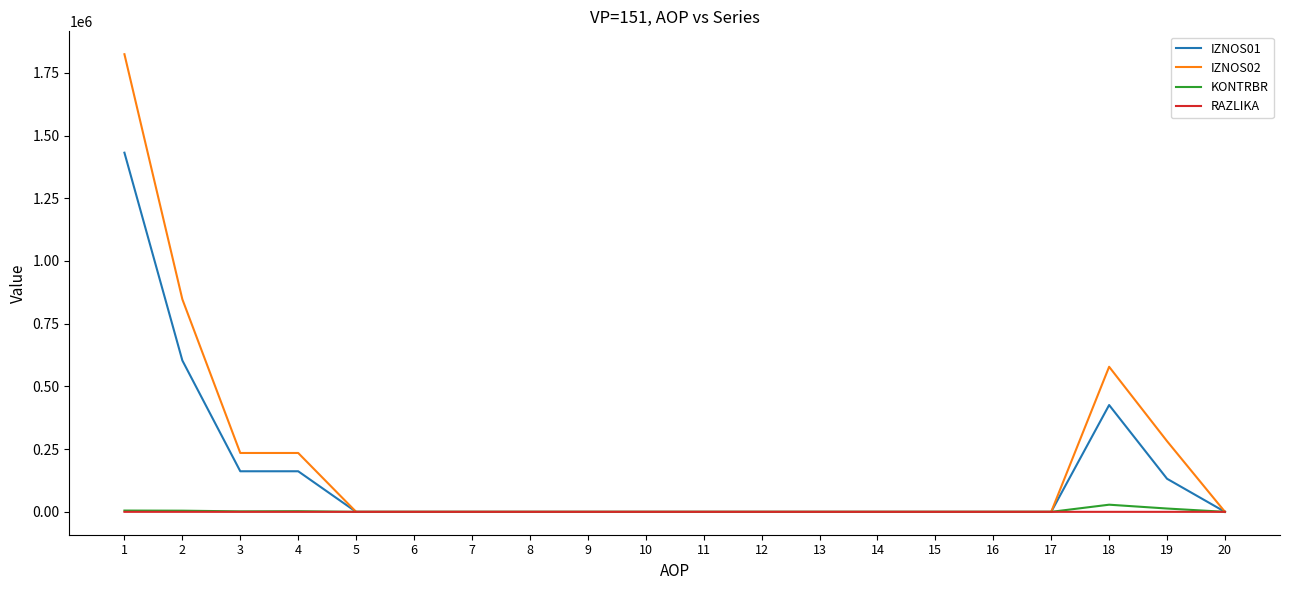

Is this an area chart (filled region under the line)?

No